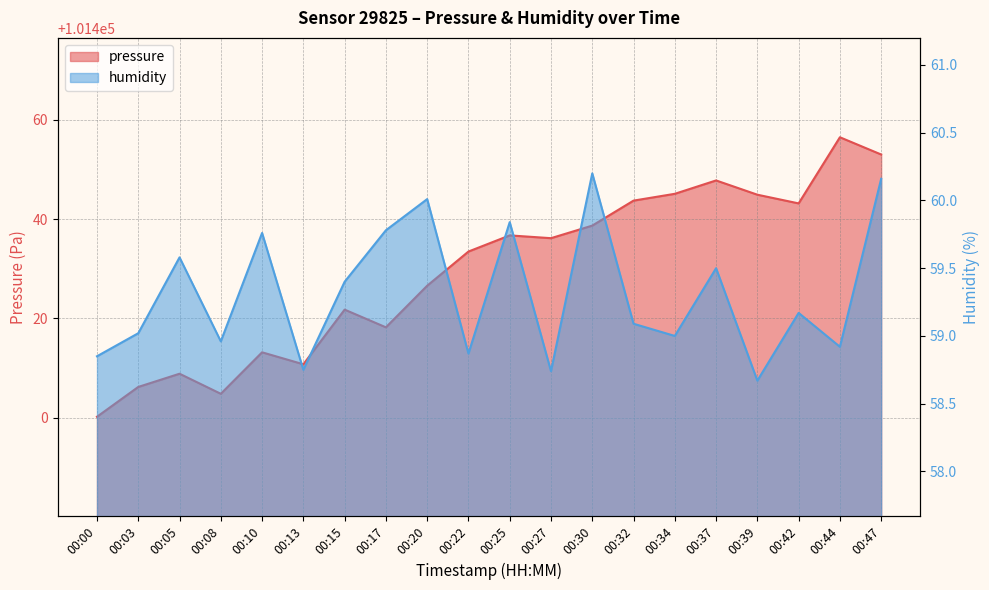

At which label does humidity first exceed 59?

00:03